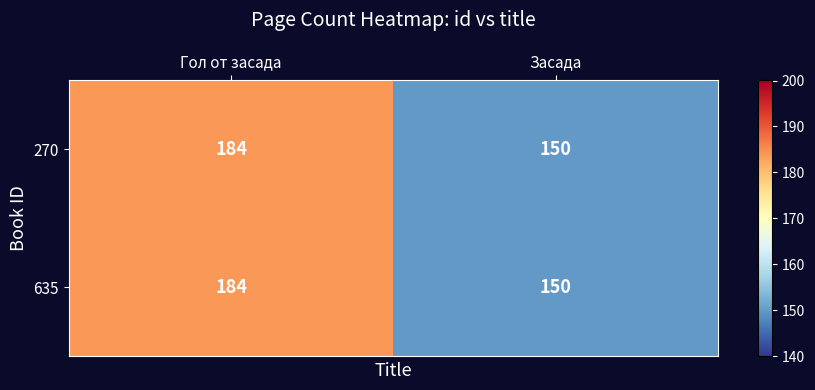

Reading right to left, what are all the values shown in this chart?

270: 150	184
635: 150	184